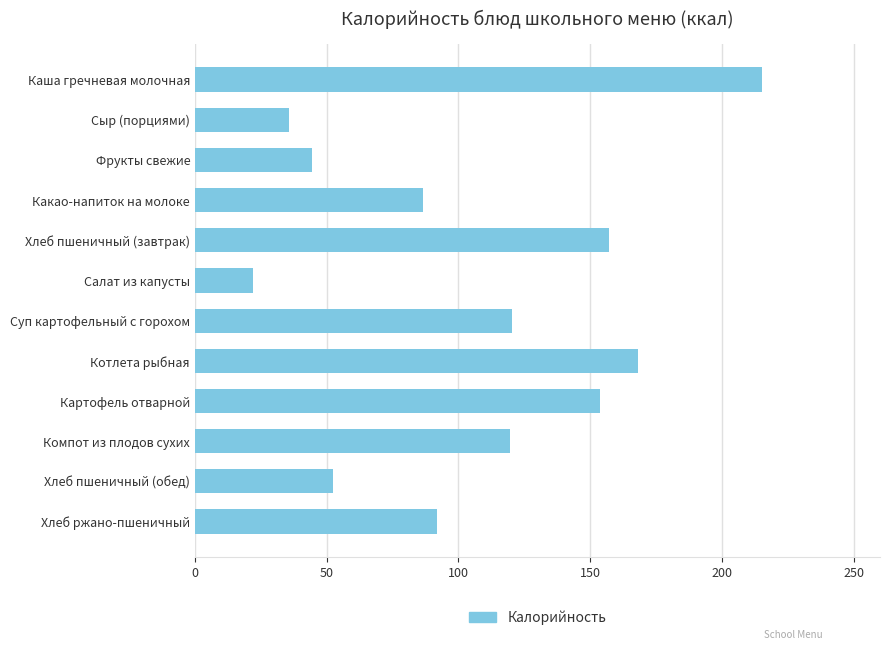

What is the smallest value displayed?

22.0